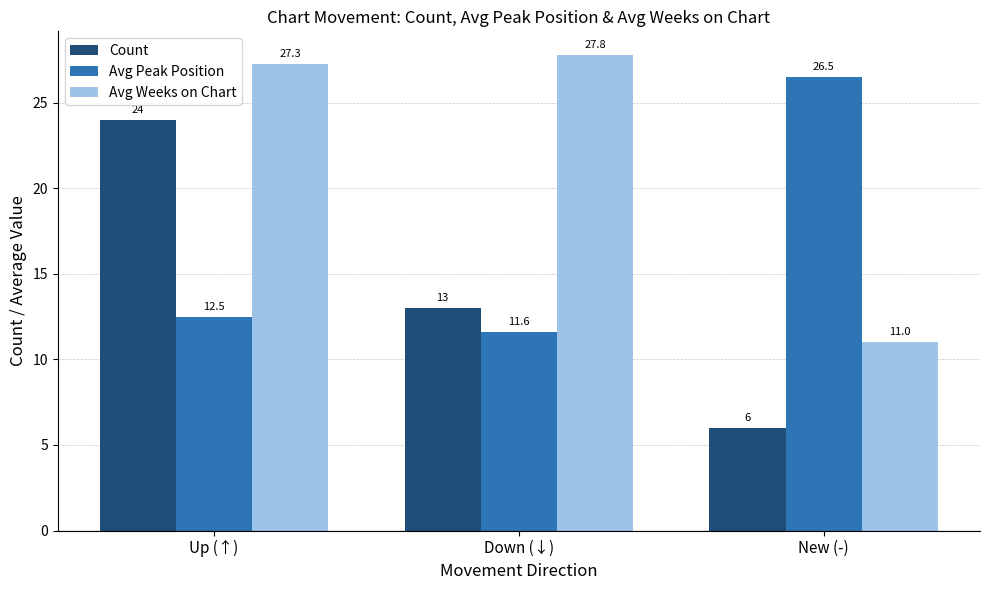

Reading right to left, what are all the values shown in this chart?

Count: New (-)=6.0	Down (↓)=13.0	Up (↑)=24.0
Avg Peak Position: New (-)=26.5	Down (↓)=11.6	Up (↑)=12.5
Avg Weeks on Chart: New (-)=11.0	Down (↓)=27.8	Up (↑)=27.3